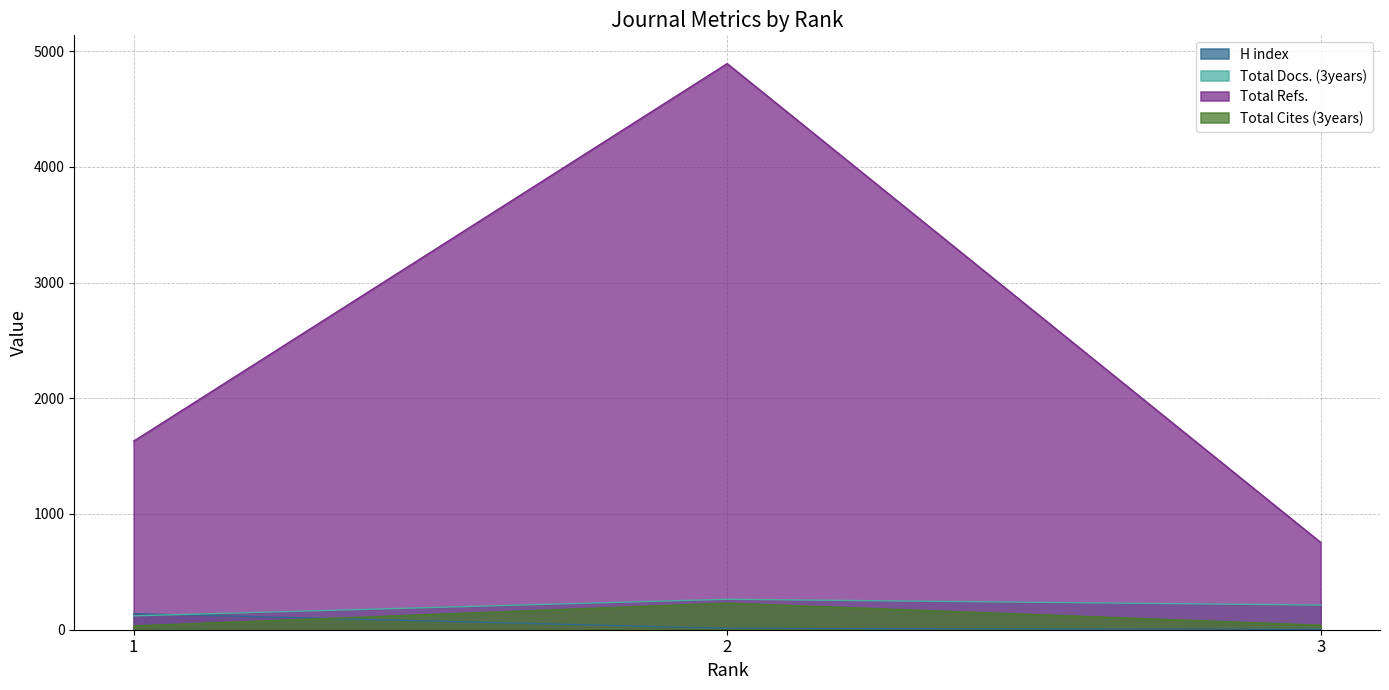

How many categories are shown in the chart?

3